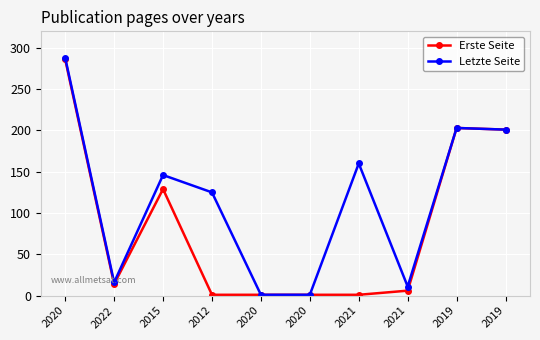

The value of Erste Seite at 2020 is 1. True or false?

True